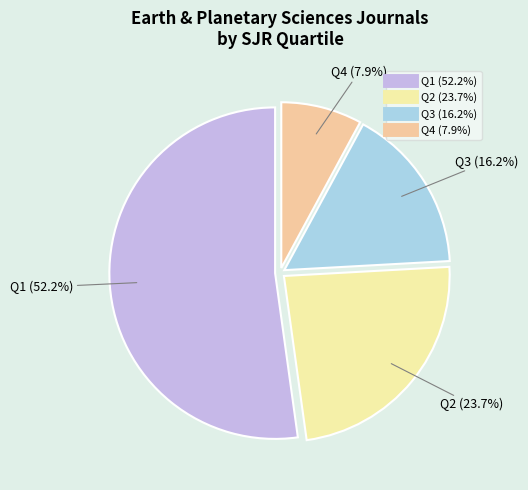

Is the sum of Q2 and Q3 greater than half?

No